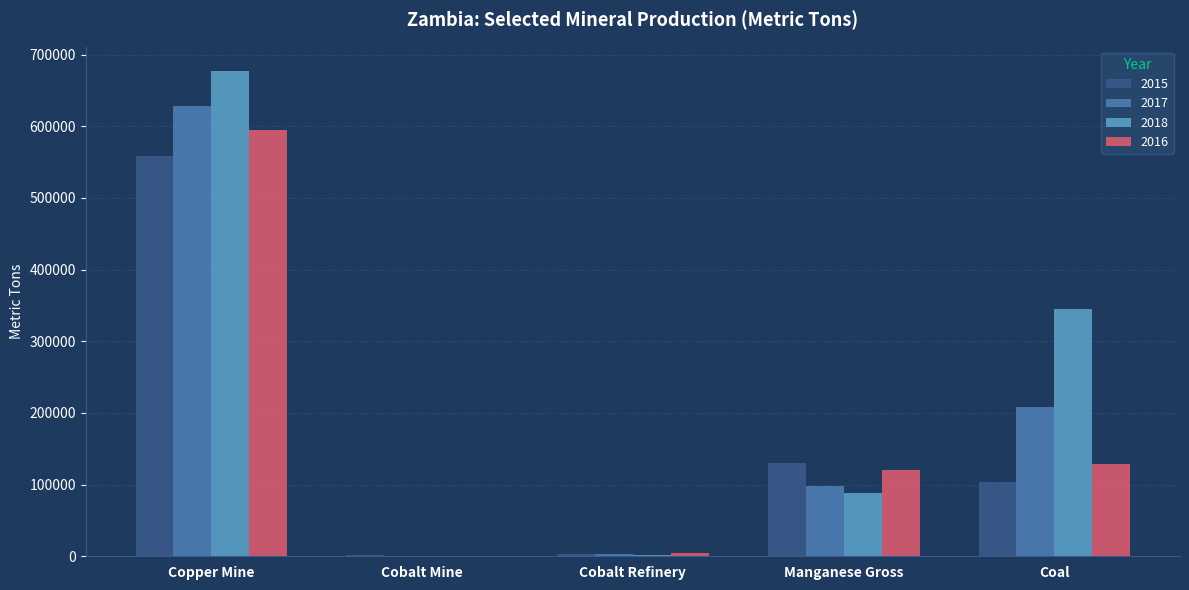

Which series has the largest total across all categories?

2018